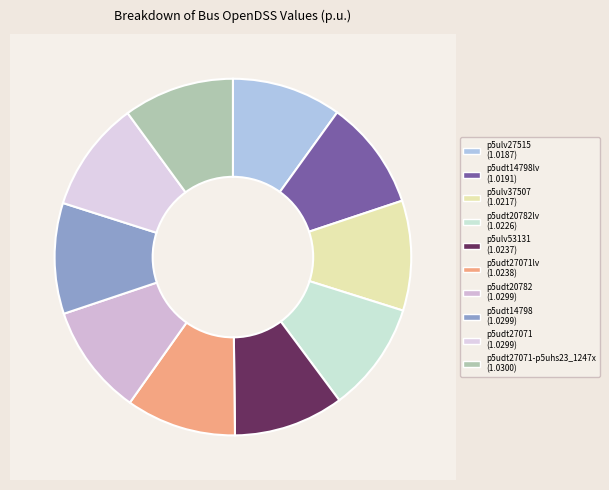

To the nearest percent, what portion does p5ulv27515 represent?

10%